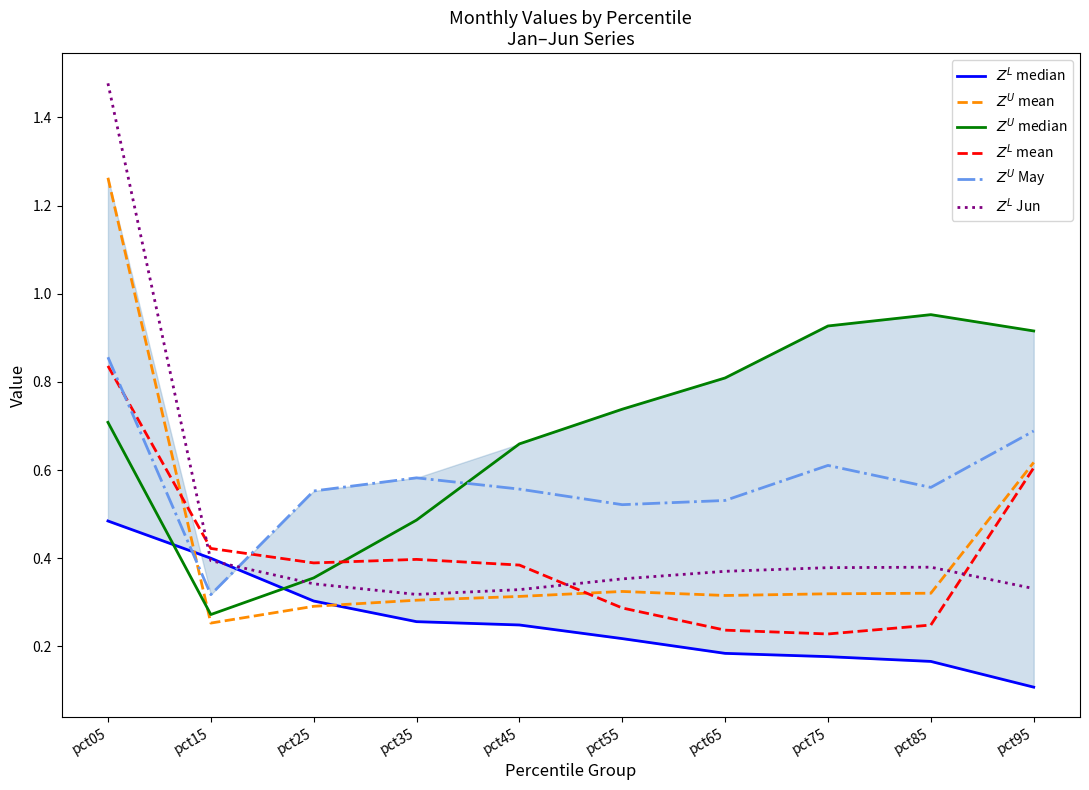

Count the $Z^L$ median values in the range 0 to 1.

10